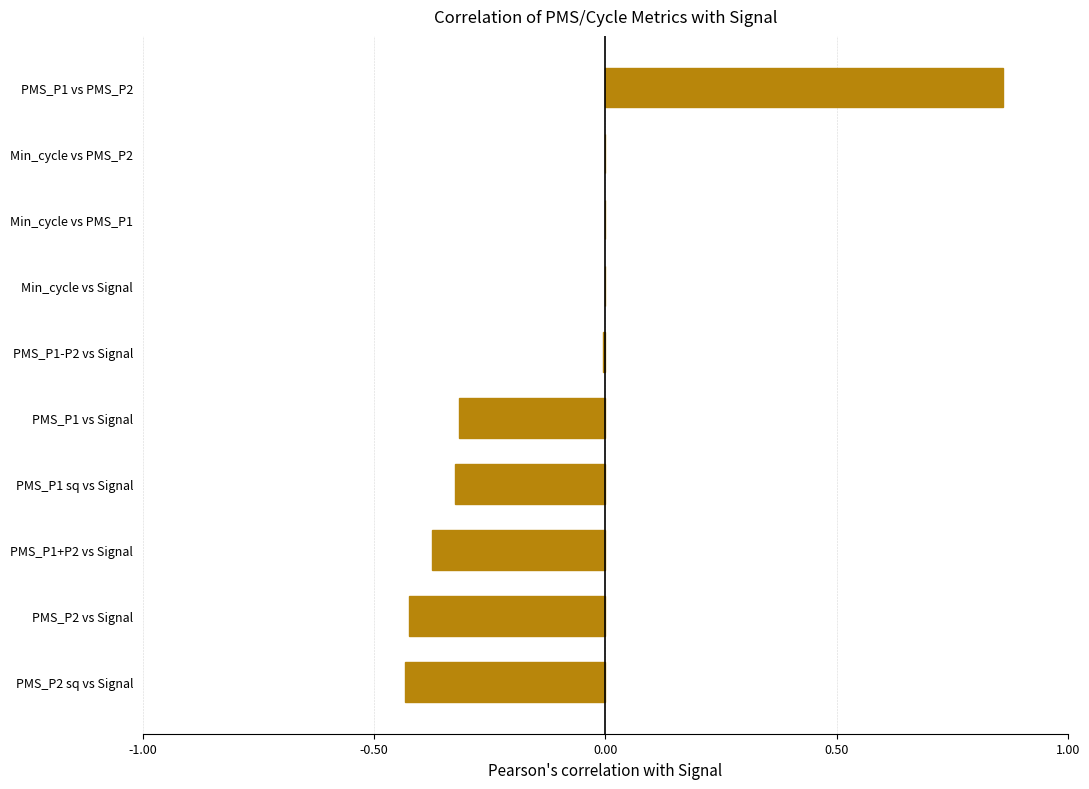

At which category does the chart reach its peak across all series?

PMS_P1 vs PMS_P2